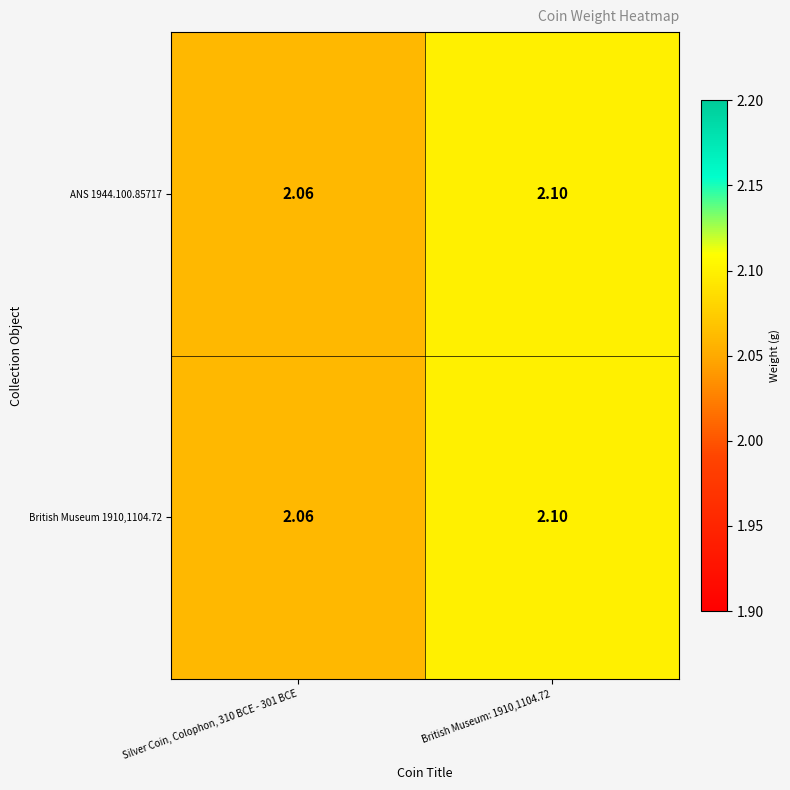

How many series are shown in this chart?

2